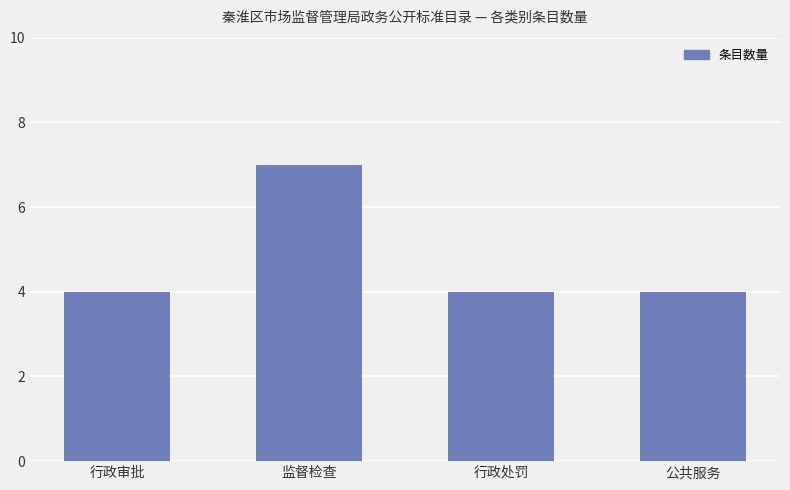

What is the label of the 2nd bar from the left?

监督检查